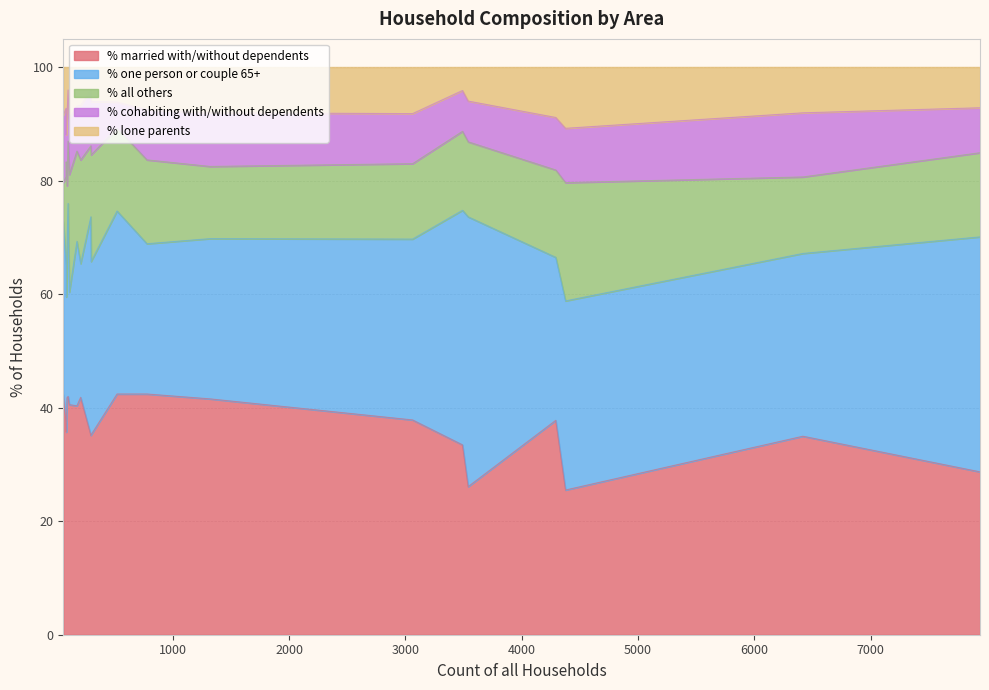

Does the chart display data point markers on the line(s)?

No